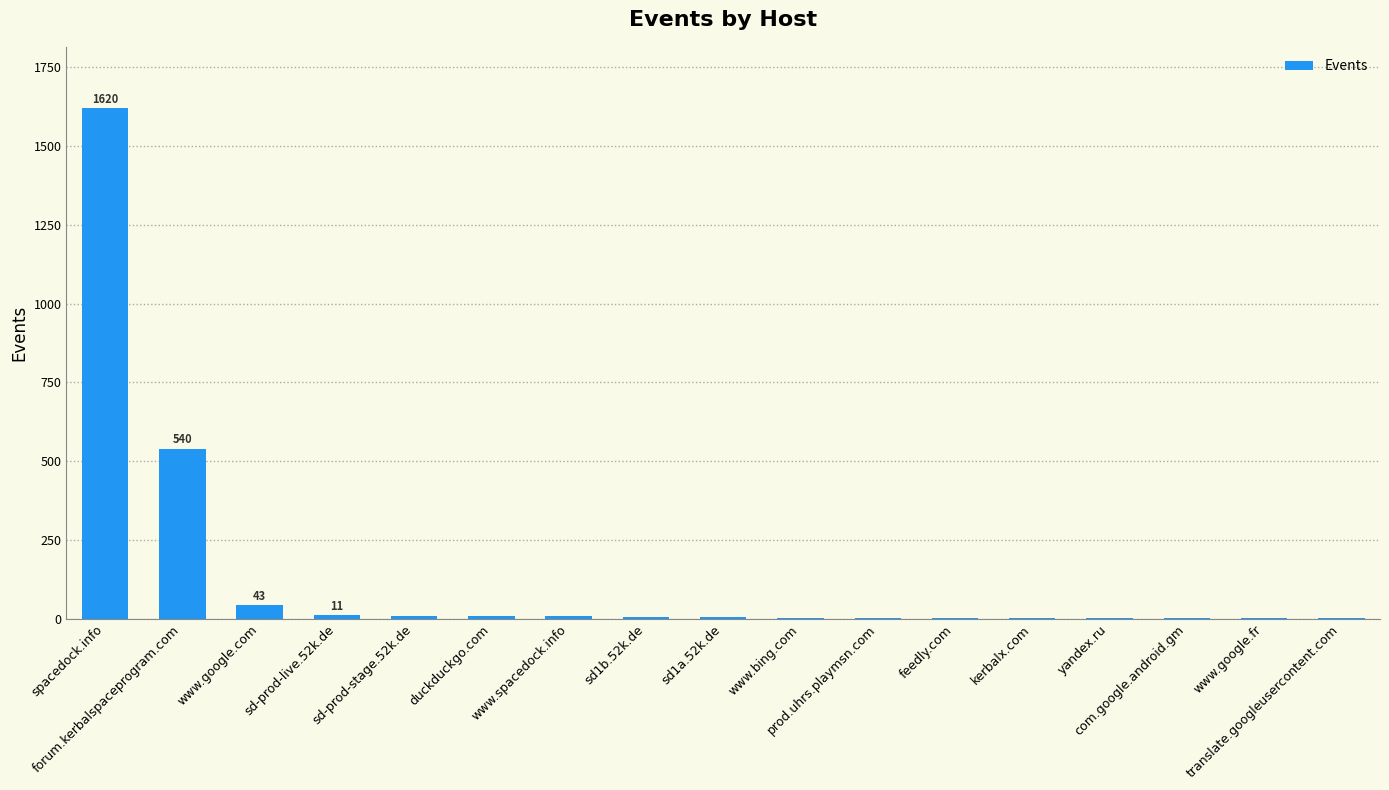

Which label corresponds to the largest value in the chart?

spacedock.info